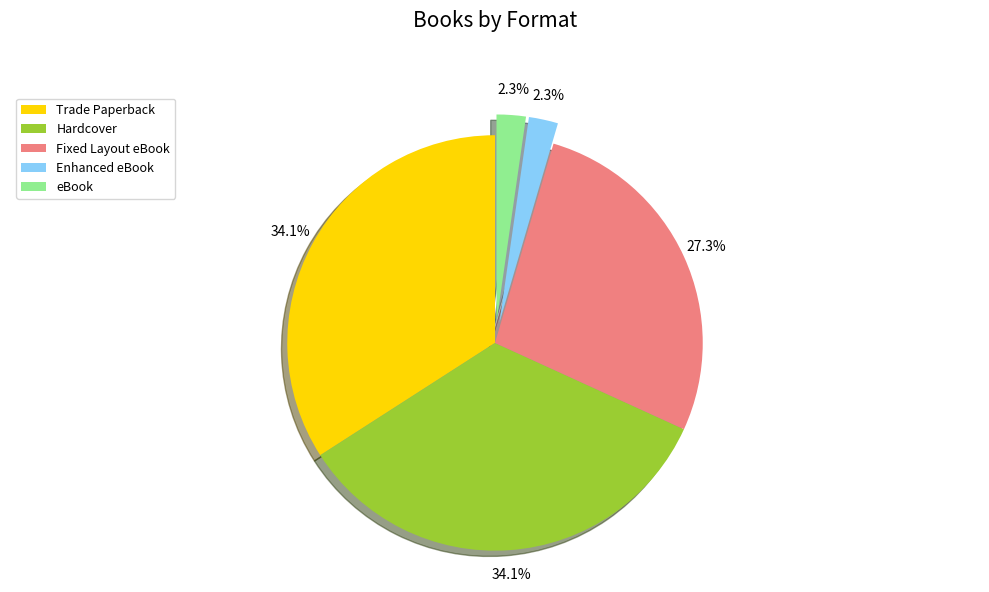

What percentage is NOT represented by Enhanced eBook?

97.7%